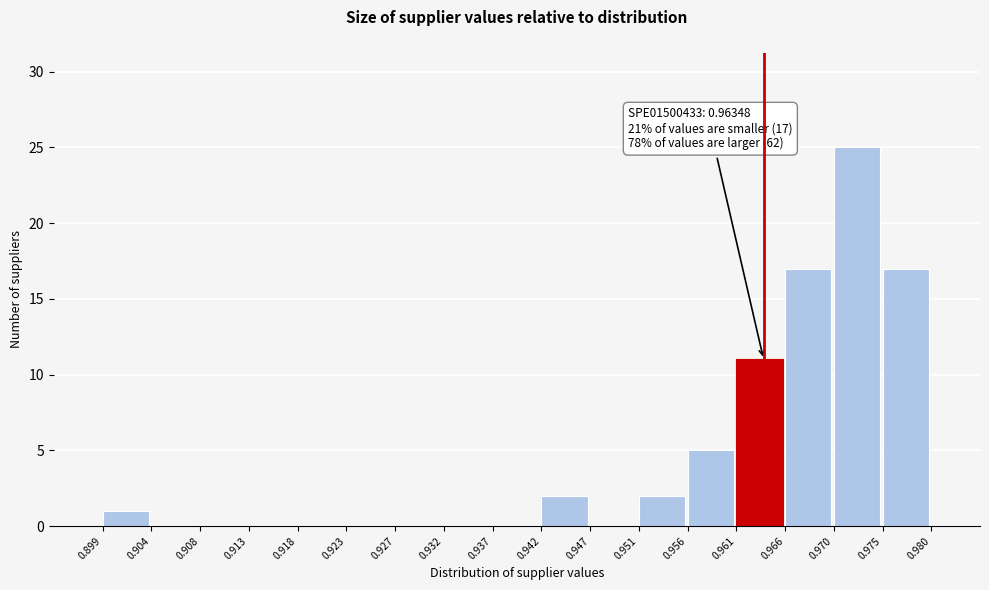

Which range on the x-axis has the tallest bar?

0.970 to 0.975